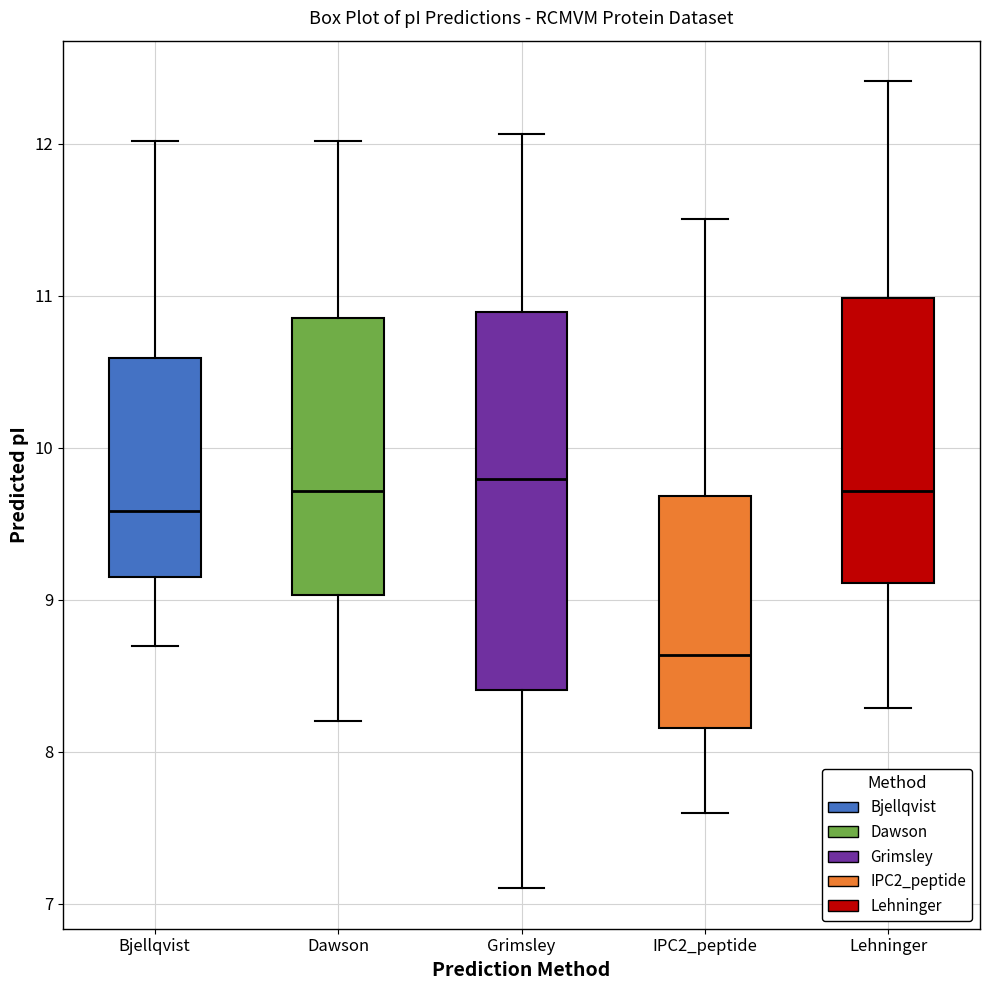

Reading left to right, read every box against the y-axis: the position of its median line, the range the box covers, and the ends of its whiskers. The values are not printed on the chart, so give them approximately, as read against the axis.

Bjellqvist: median 9.6, box 9.1 to 10.6, whiskers 8.7 to 12.0
Dawson: median 9.7, box 9.0 to 10.9, whiskers 8.2 to 12.0
Grimsley: median 9.8, box 8.4 to 10.9, whiskers 7.1 to 12.1
IPC2_peptide: median 8.6, box 8.2 to 9.7, whiskers 7.6 to 11.5
Lehninger: median 9.7, box 9.1 to 11.0, whiskers 8.3 to 12.4